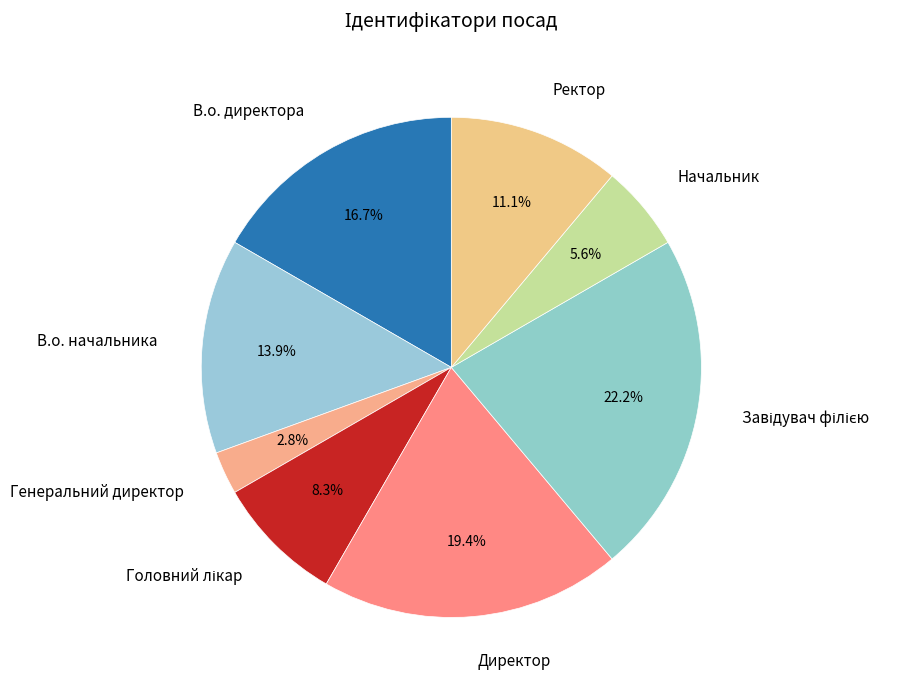

What percentage is NOT represented by Директор?

80.6%